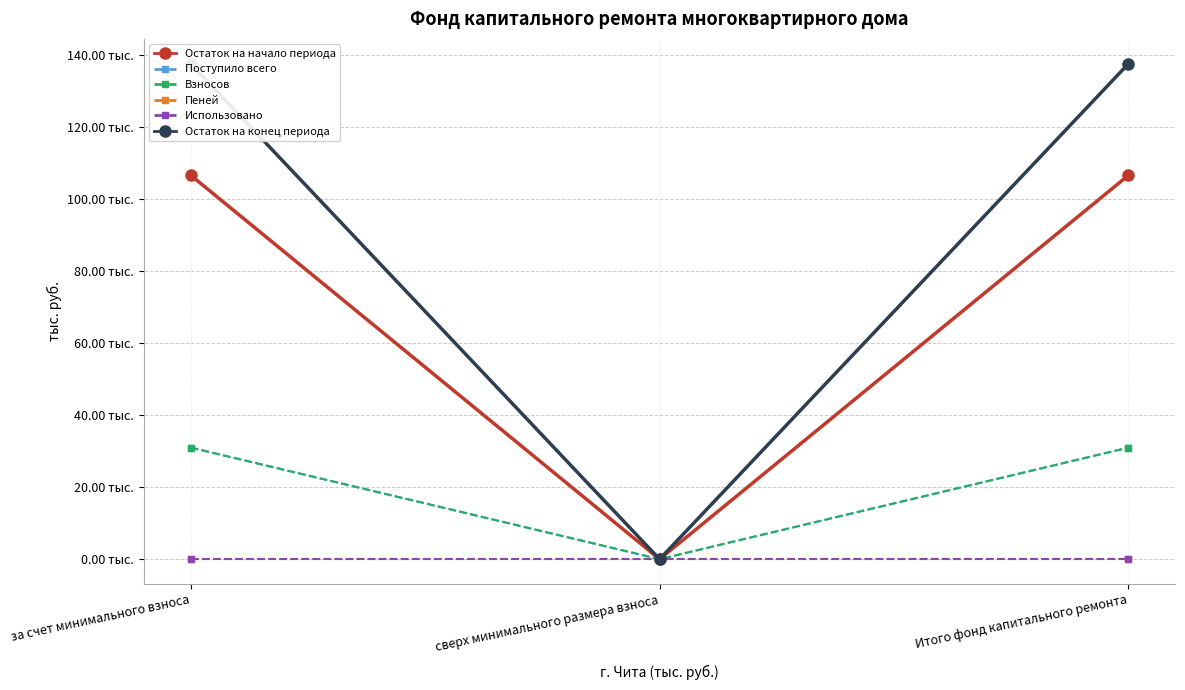

The value of Остаток на начало периода at сверх минимального размера взноса is 39.9. True or false?

False